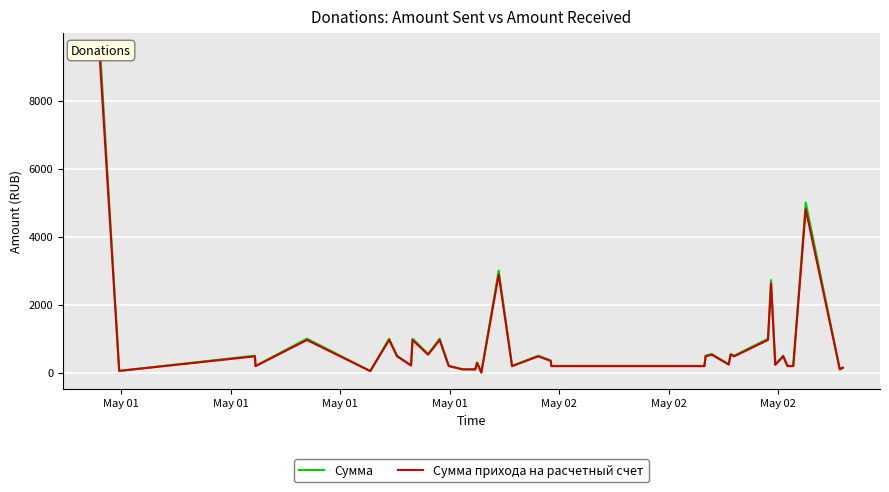

How many lines are shown in the chart?

2